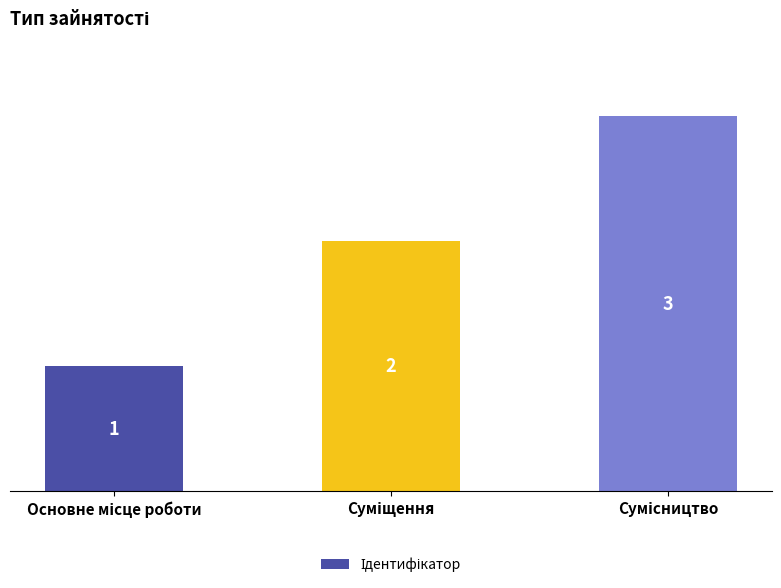

Reading right to left, extract all data points from this chart.

3	2	1